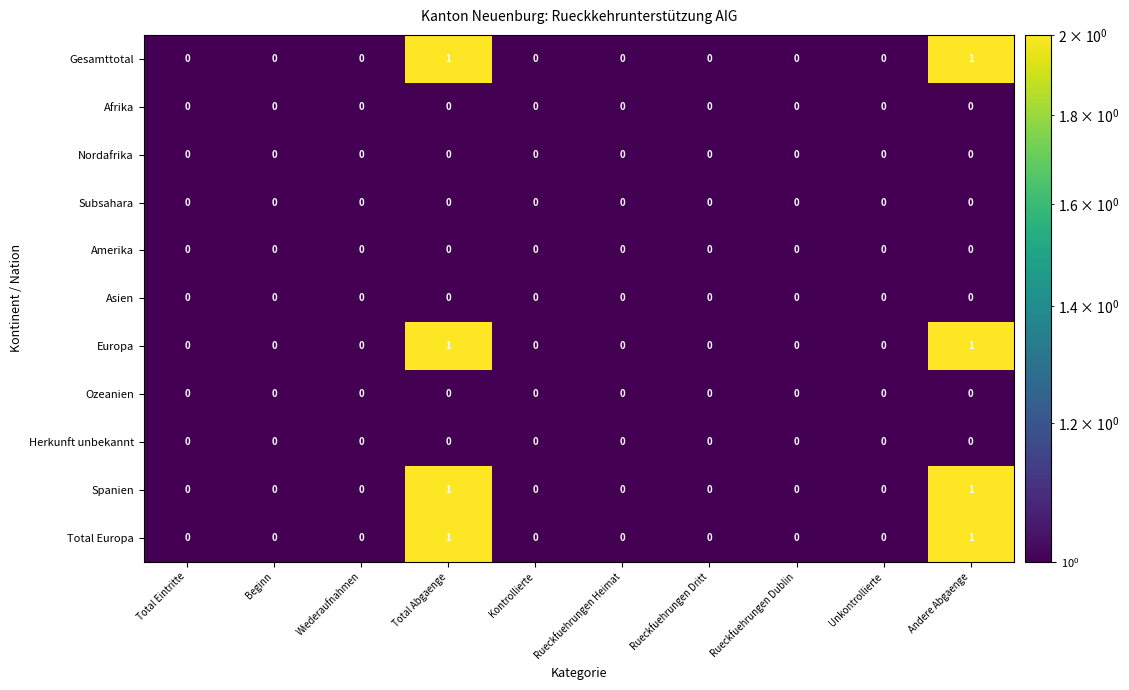

How many data points does each series have?

10